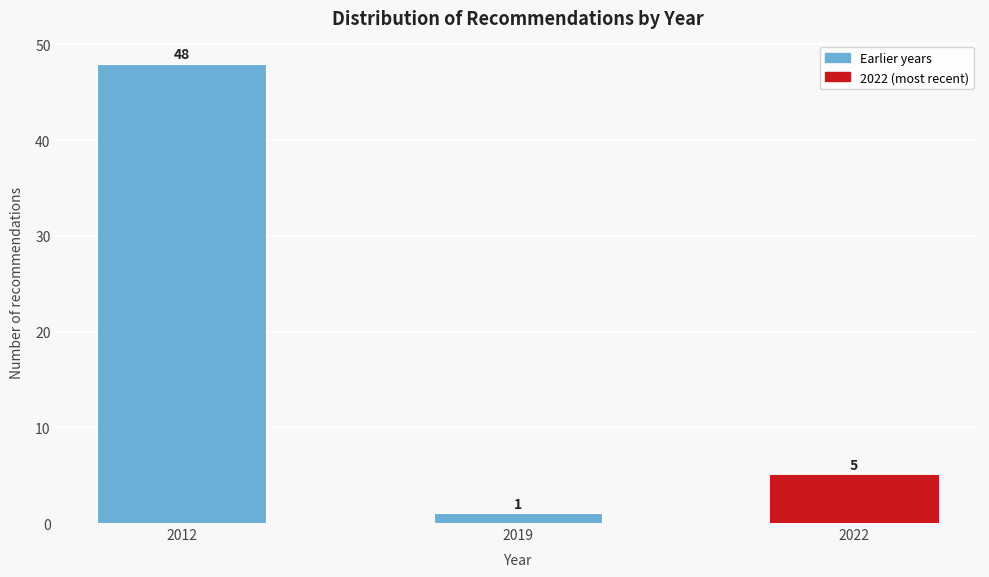

Reading left to right, list all the values displayed in this chart.

48	1	5